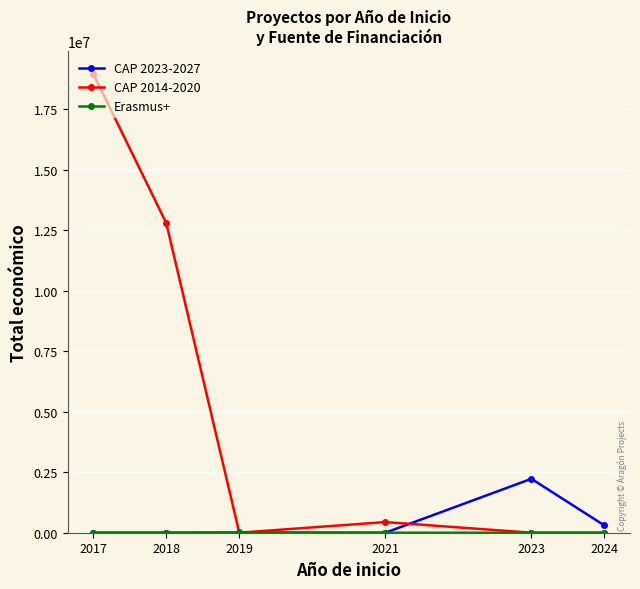

True or false: CAP 2023-2027 has more than 2 interior local peaks.

False